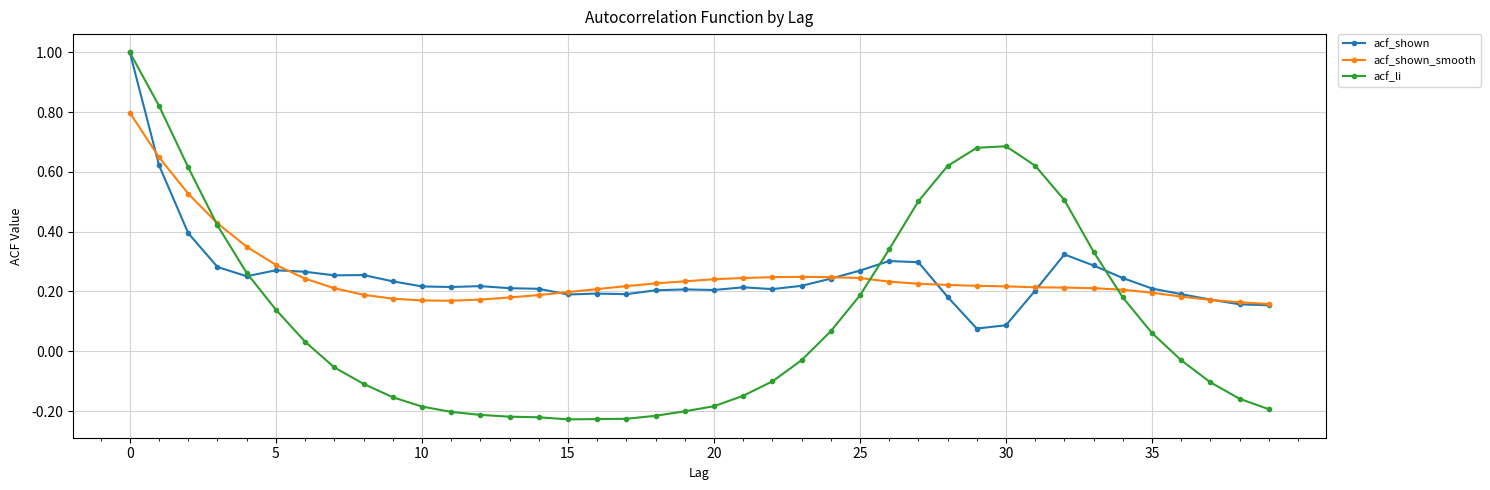

At how many categories does at least one series exceed 0?

40